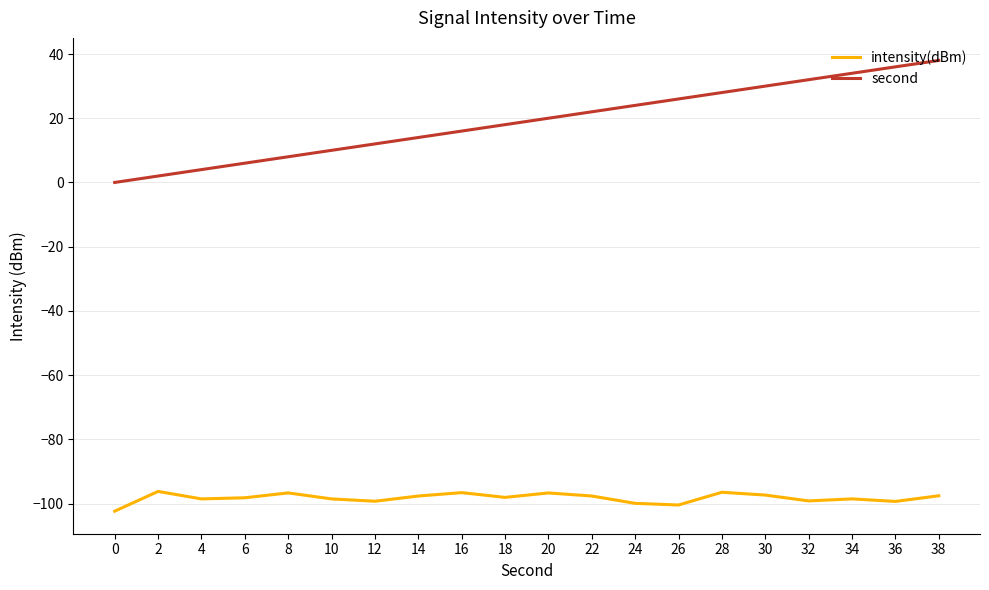

At 0, list the series in order from largest to smallest.

second, intensity(dBm)